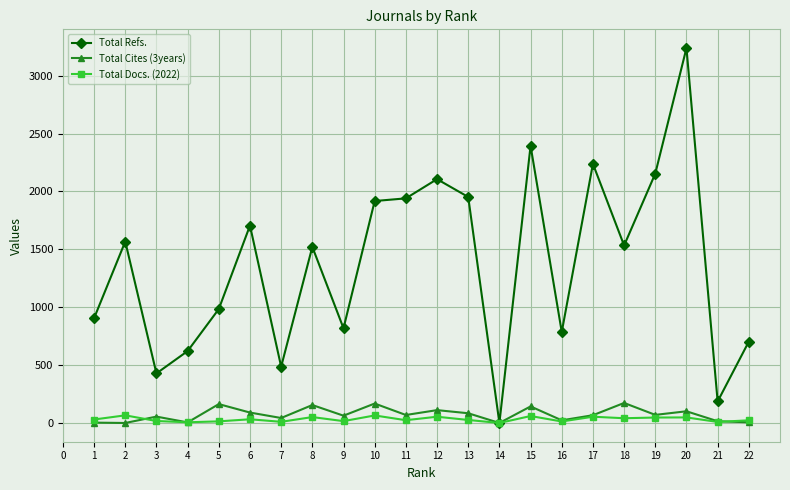

Is it true that Total Refs. equals 145 at 2?

False